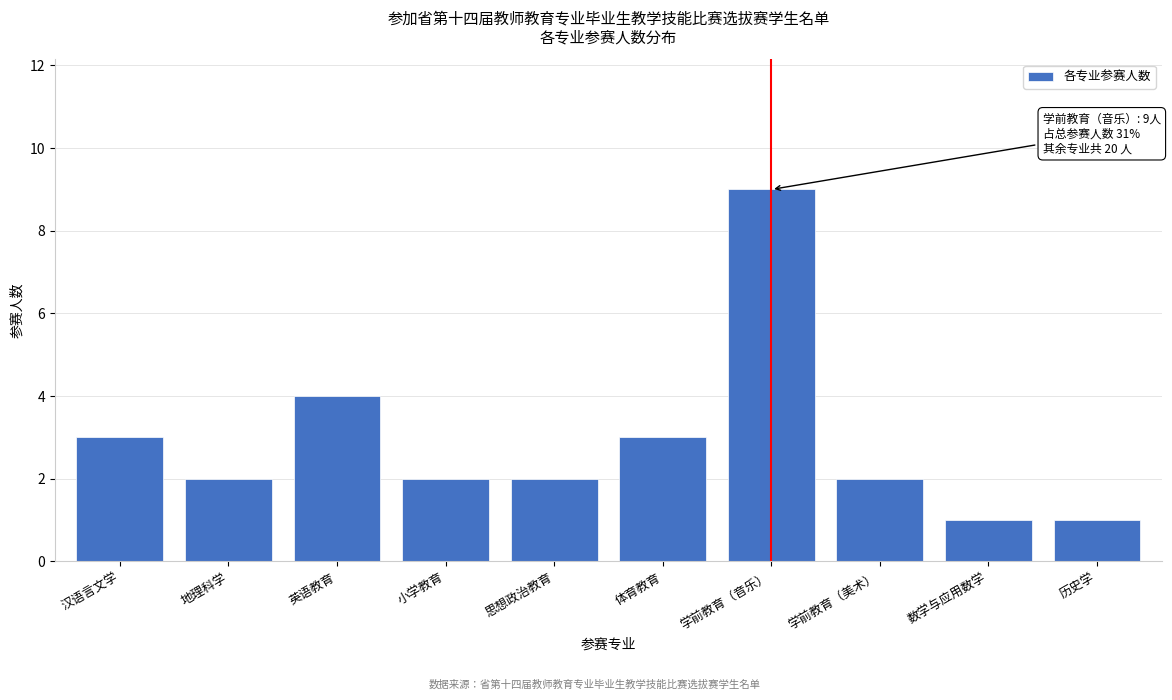

Reading right to left, list all the values displayed in this chart.

1	1	2	9	3	2	2	4	2	3